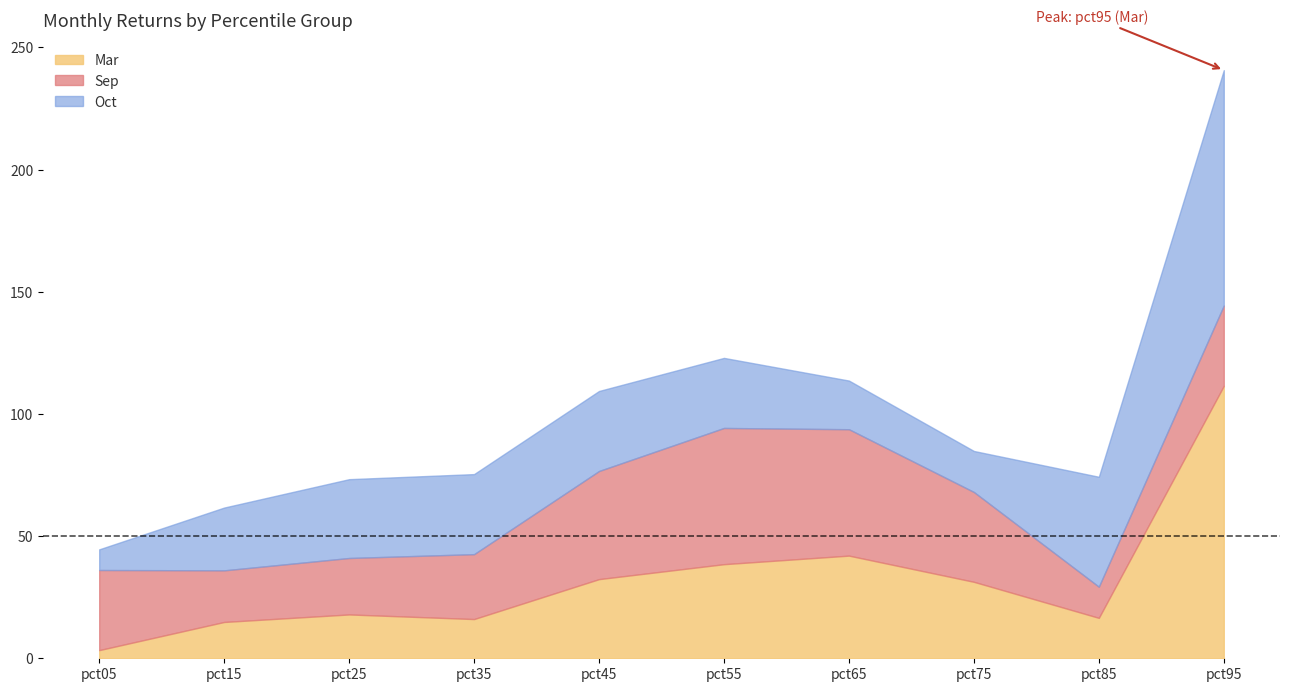

After their last crossing, which series has the higher values: Mar or Sep?

Mar